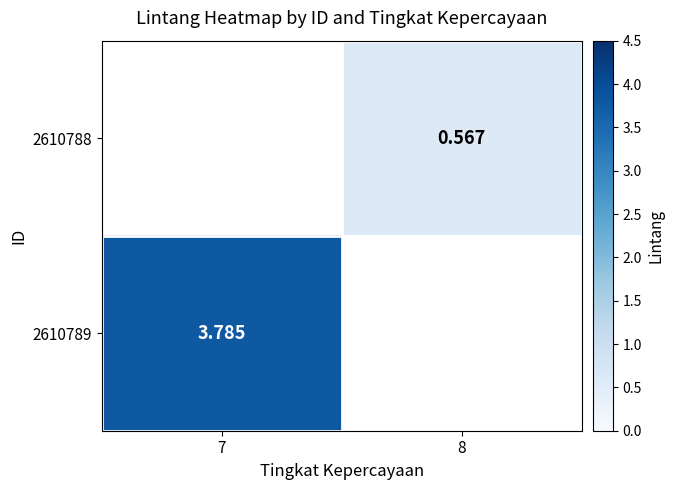

What value does the 2610789 series have at 7?

3.8